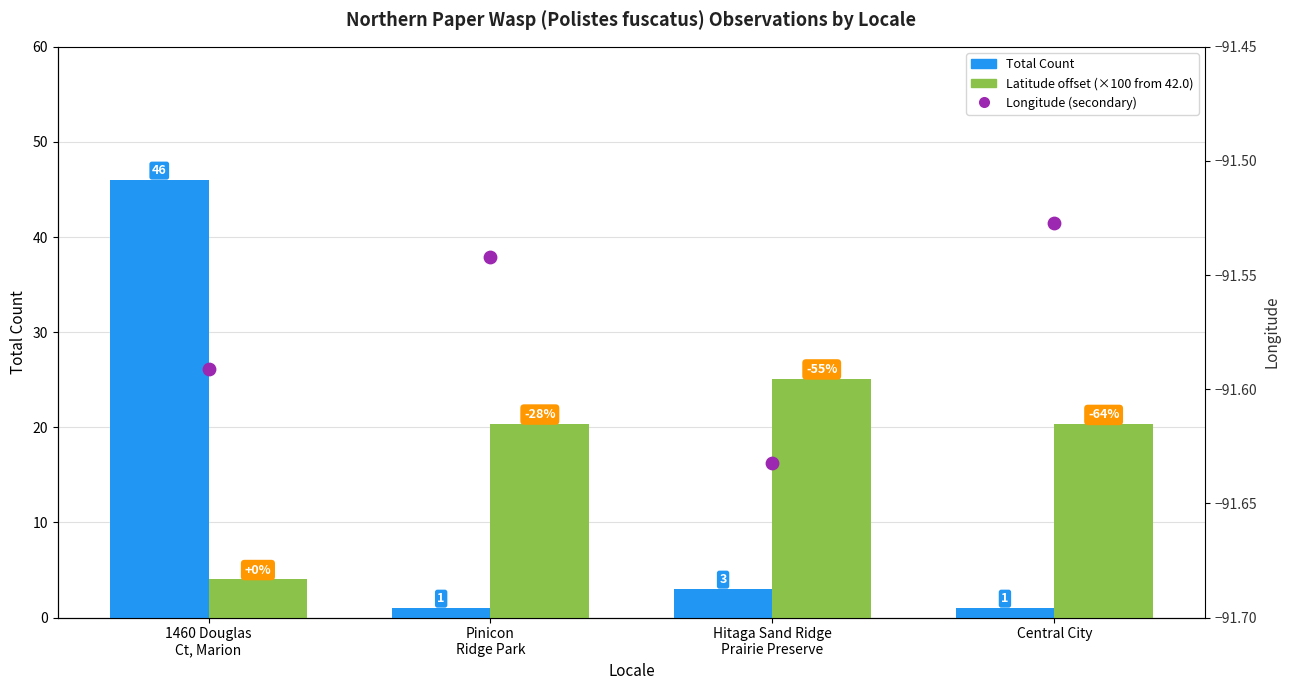

Which series has the largest total across all categories?

Latitude offset (×100 from 42.0)